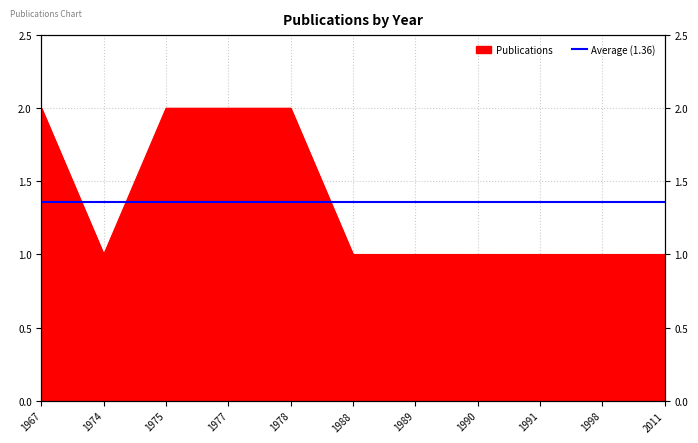

Reading left to right, extract all data points from this chart.

1967=2	1974=1	1975=2	1977=2	1978=2	1988=1	1989=1	1990=1	1991=1	1998=1	2011=1